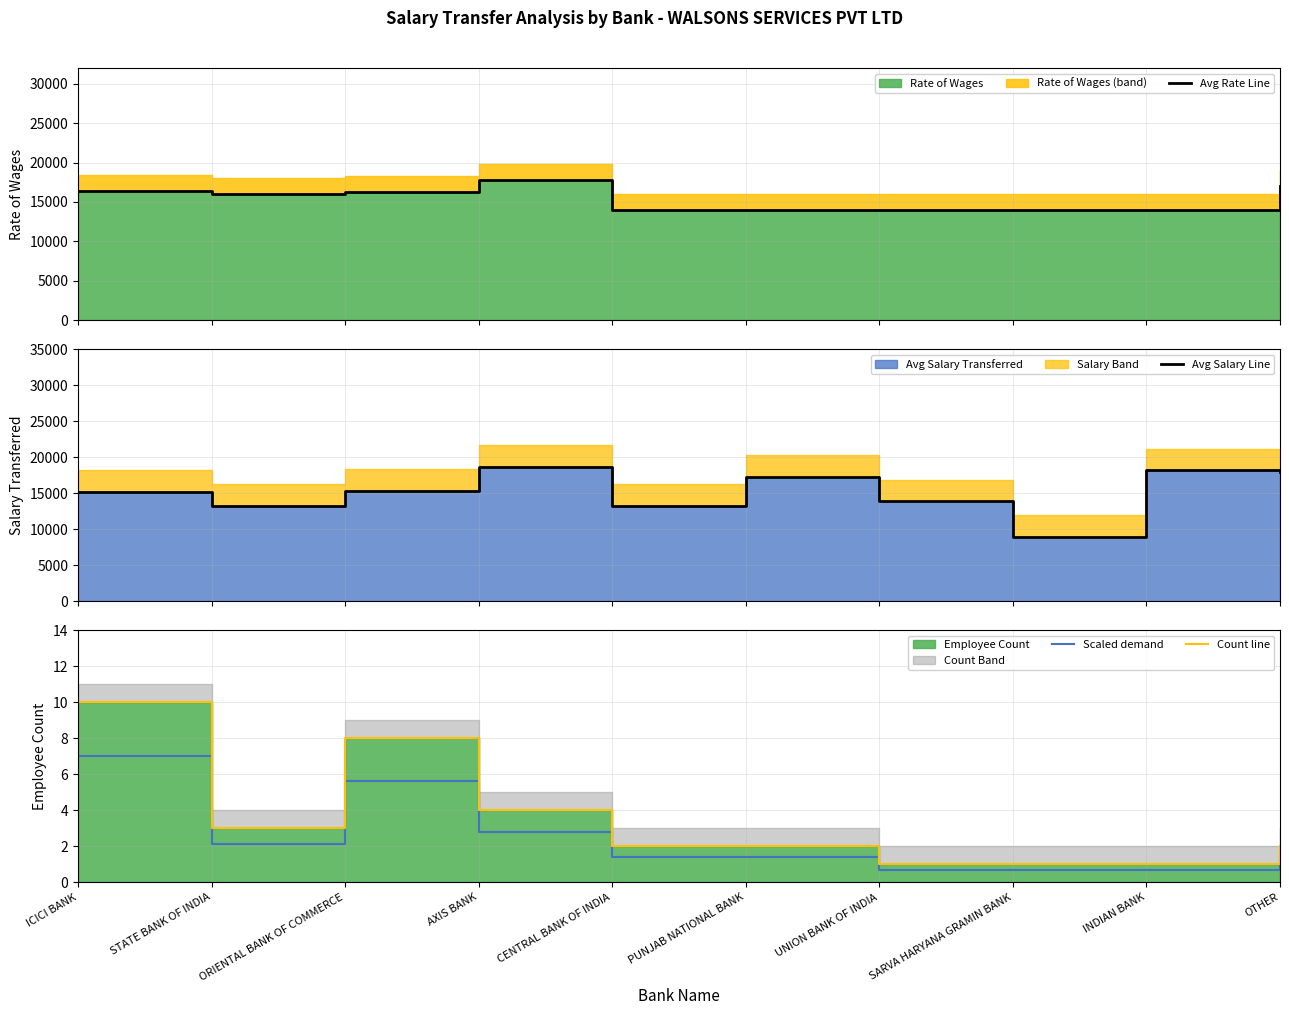

What is the label of the 4th point from the right?

UNION BANK OF INDIA